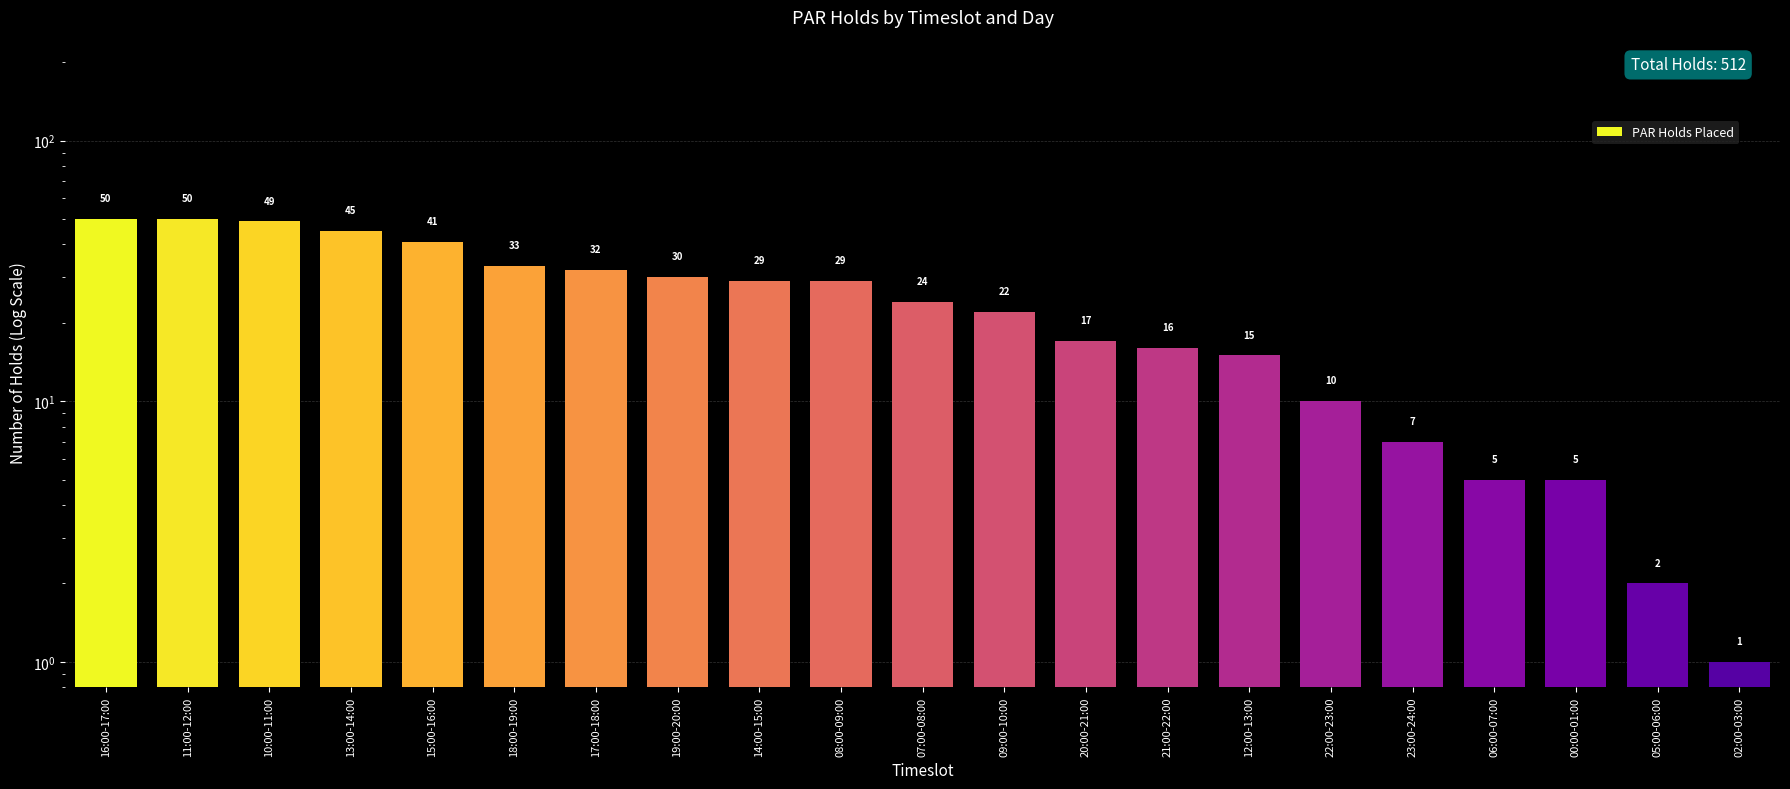

What position from the left is 08:00-09:00?

10